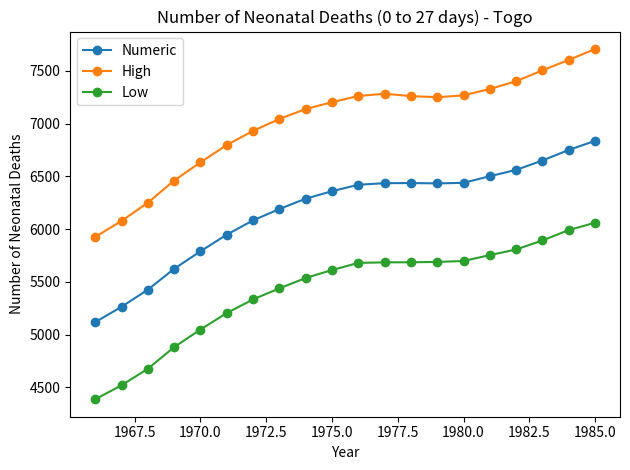

Rank the series by their maximum value, from highest to lowest.

High, Numeric, Low